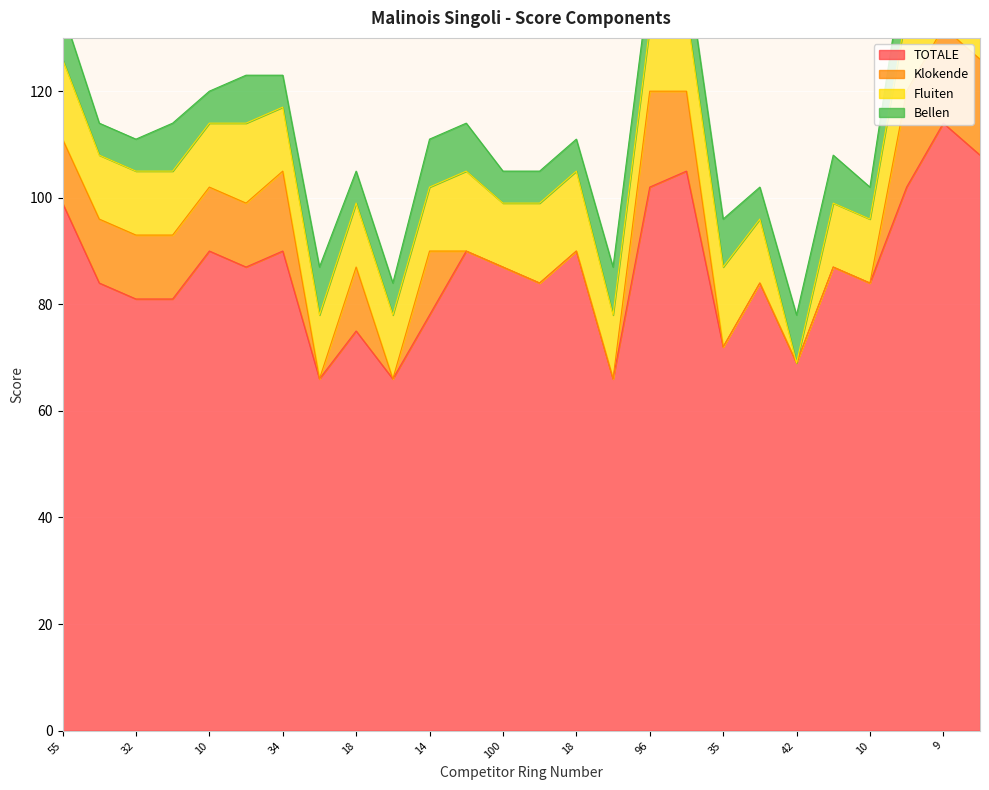

What is the value of the Fluiten point at the 3rd from the left?

12